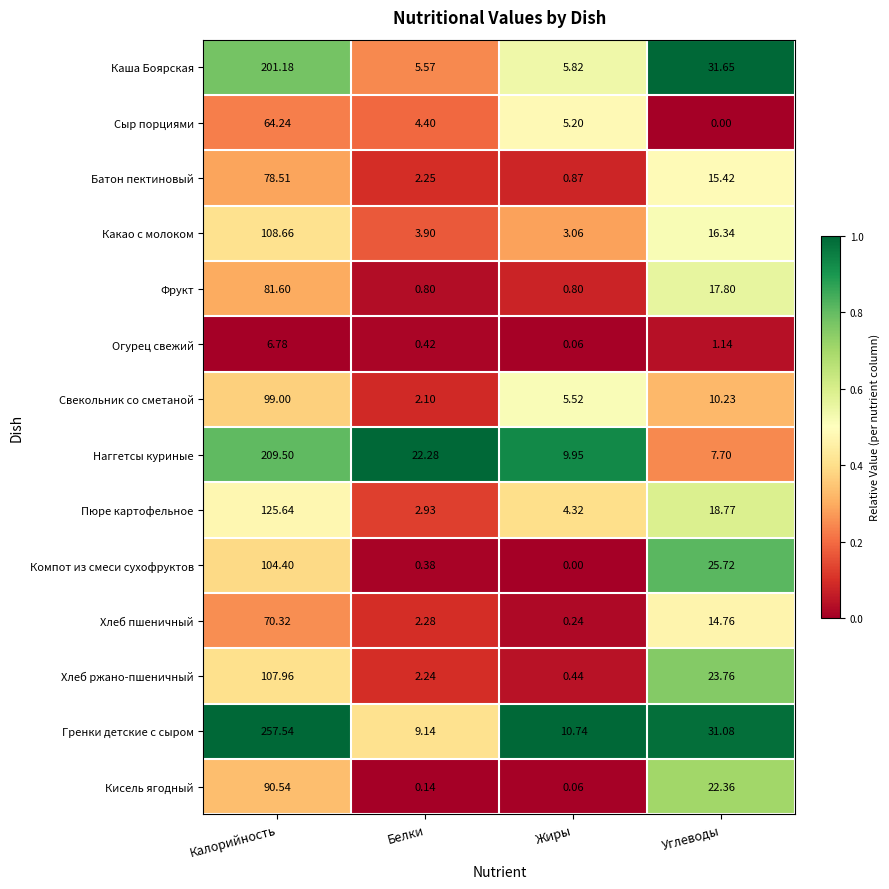

Which series changed the most between Белки and Углеводы?

Каша Боярская